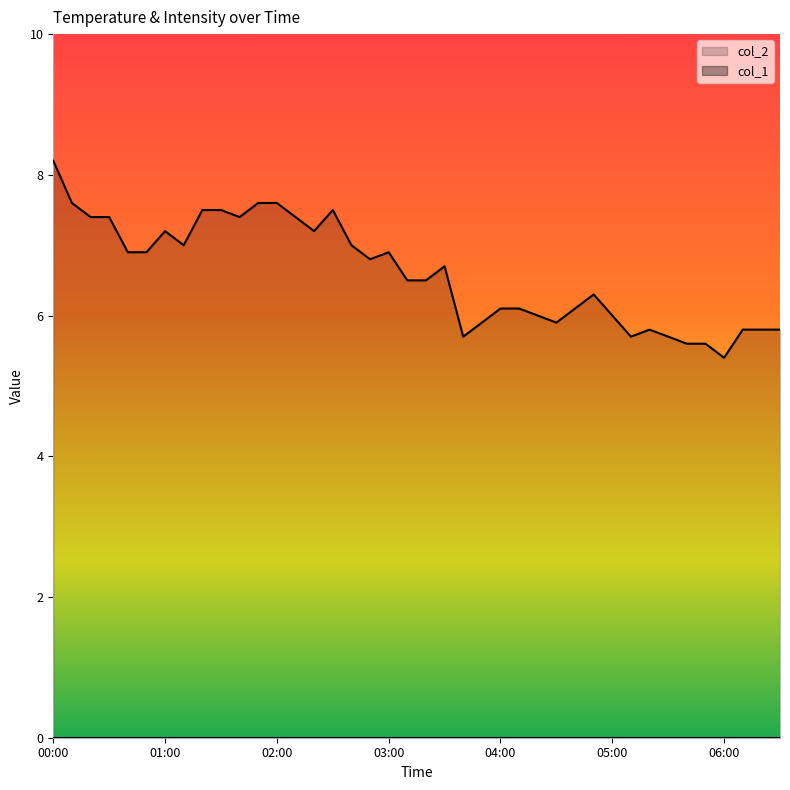

What is the approximate value of col_2 at 06:00?

5.4